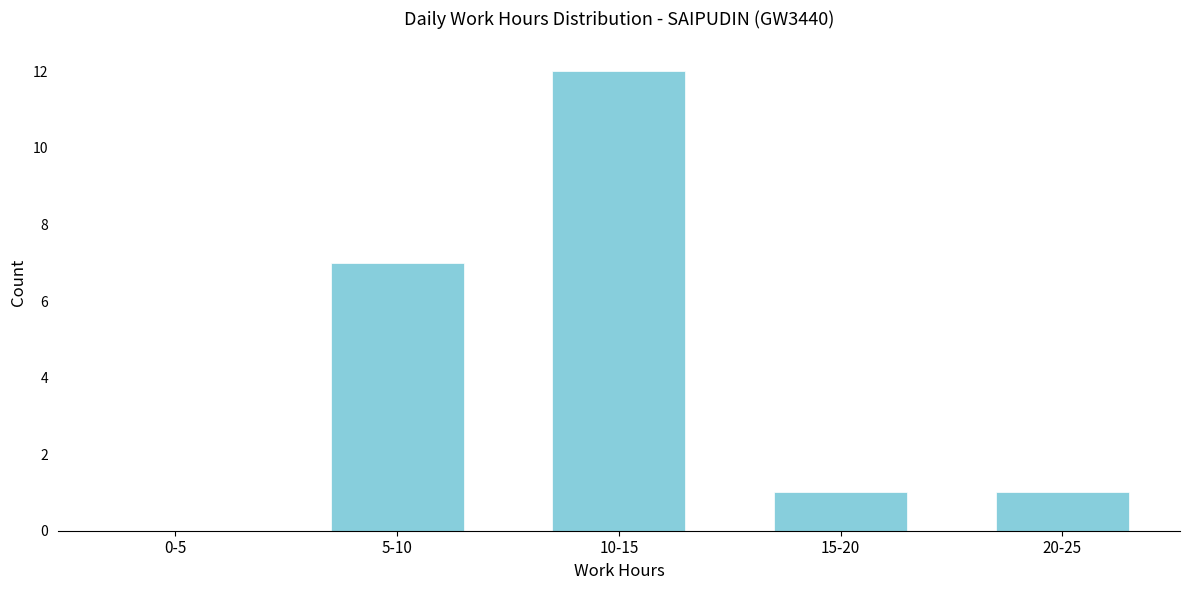

Reading left to right, list all the values displayed in this chart.

0-5=0	5-10=7	10-15=12	15-20=1	20-25=1